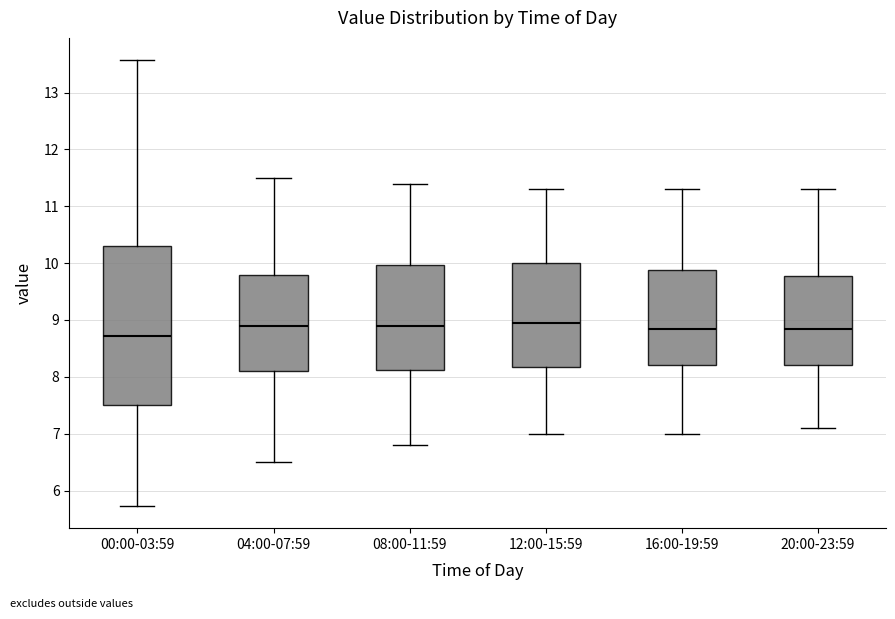

Reading left to right, read every box against the y-axis: the position of its median line, the range the box covers, and the ends of its whiskers. The values are not printed on the chart, so give them approximately, as read against the axis.

00:00-03:59: median 8.7, box 7.5 to 10.3, whiskers 5.7 to 13.6
04:00-07:59: median 8.9, box 8.1 to 9.8, whiskers 6.5 to 11.5
08:00-11:59: median 8.9, box 8.1 to 10.0, whiskers 6.8 to 11.4
12:00-15:59: median 9.0, box 8.2 to 10.0, whiskers 7.0 to 11.3
16:00-19:59: median 8.9, box 8.2 to 9.9, whiskers 7.0 to 11.3
20:00-23:59: median 8.9, box 8.2 to 9.8, whiskers 7.1 to 11.3